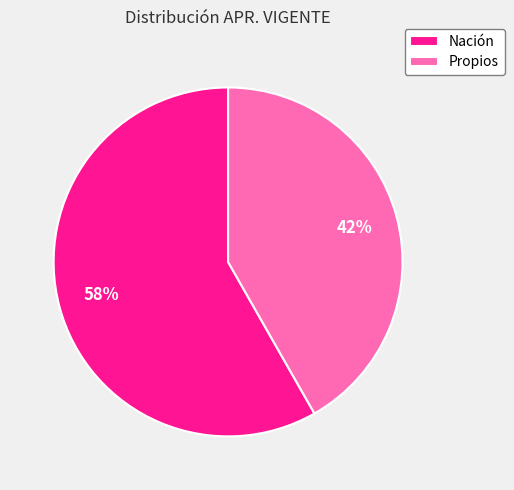

How many segments does this pie chart have?

2